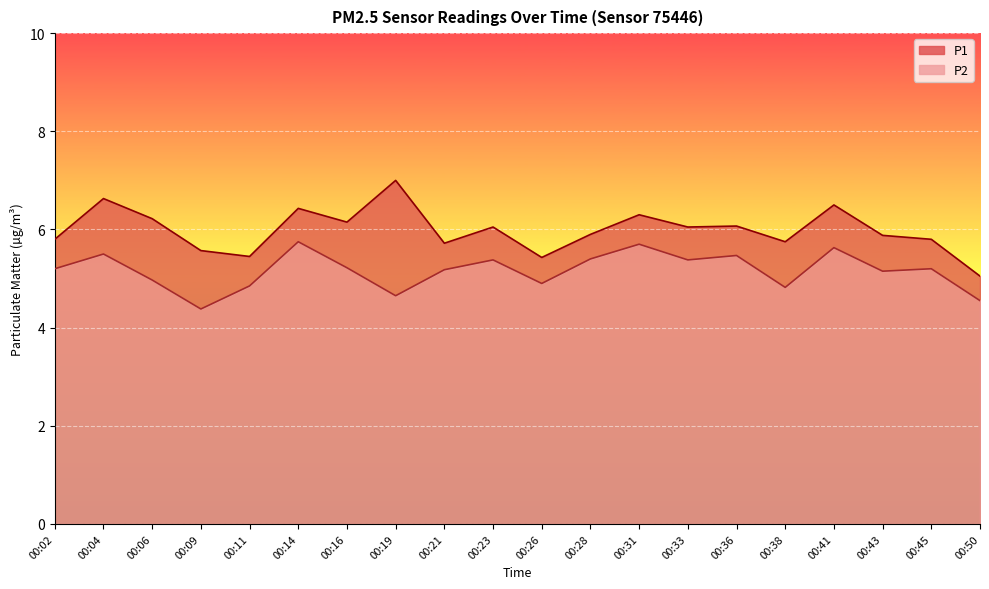

How many distinct data groups are displayed?

2